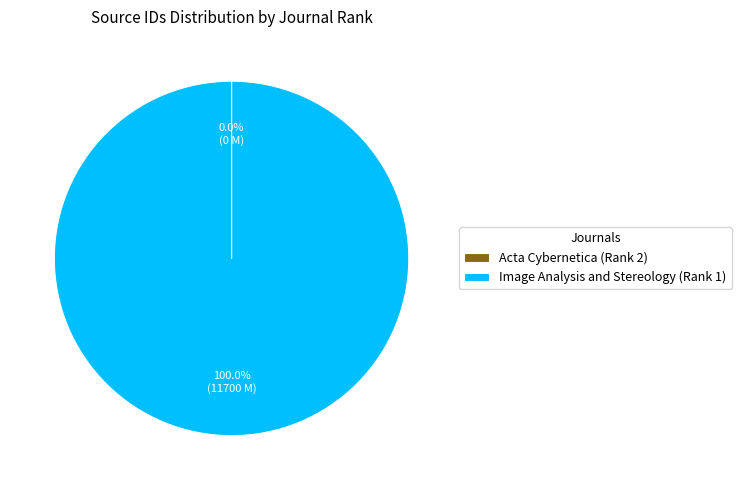

Which category accounts for the majority?

Image Analysis and Stereology (Rank 1)